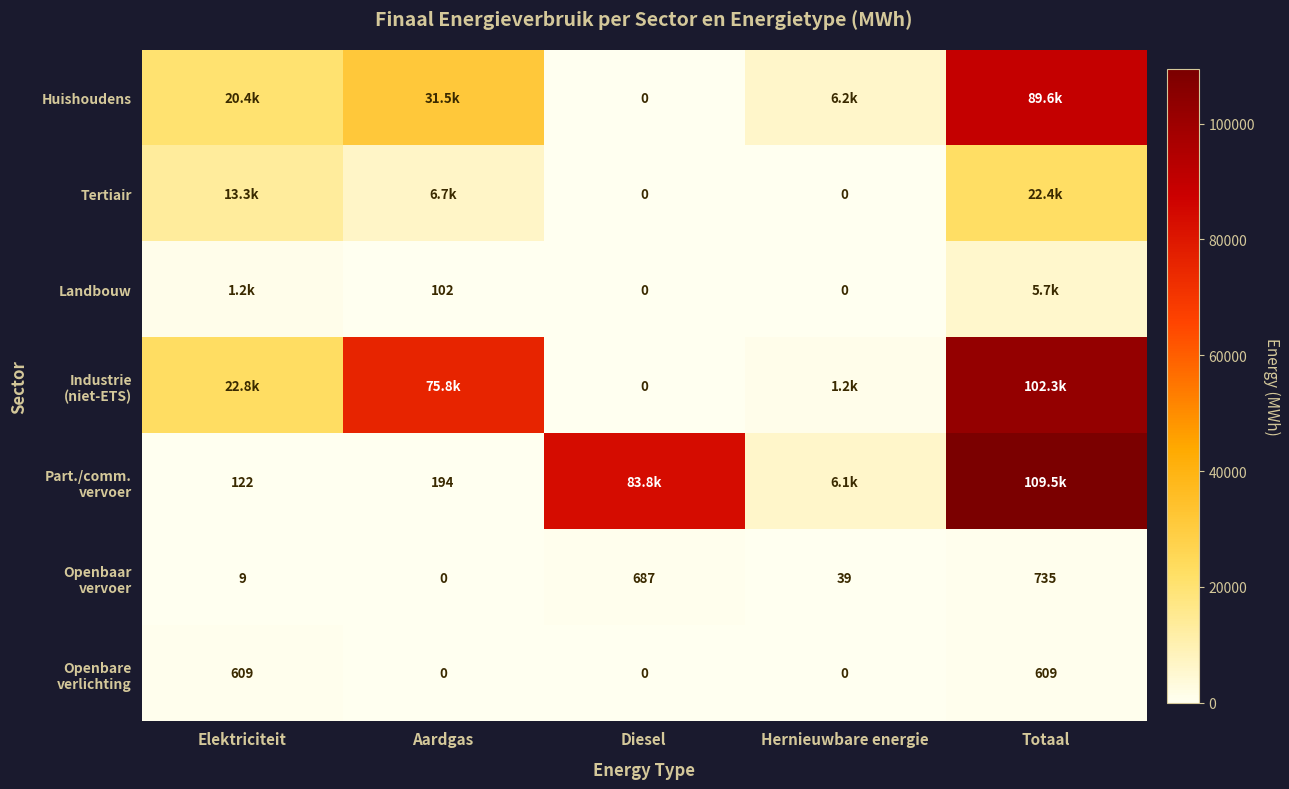

Rank the series at Totaal from lowest to highest value.

Openbare verlichting, Openbaar vervoer, Landbouw, Tertiair, Huishoudens, Industrie (niet-ETS), Part./comm. vervoer